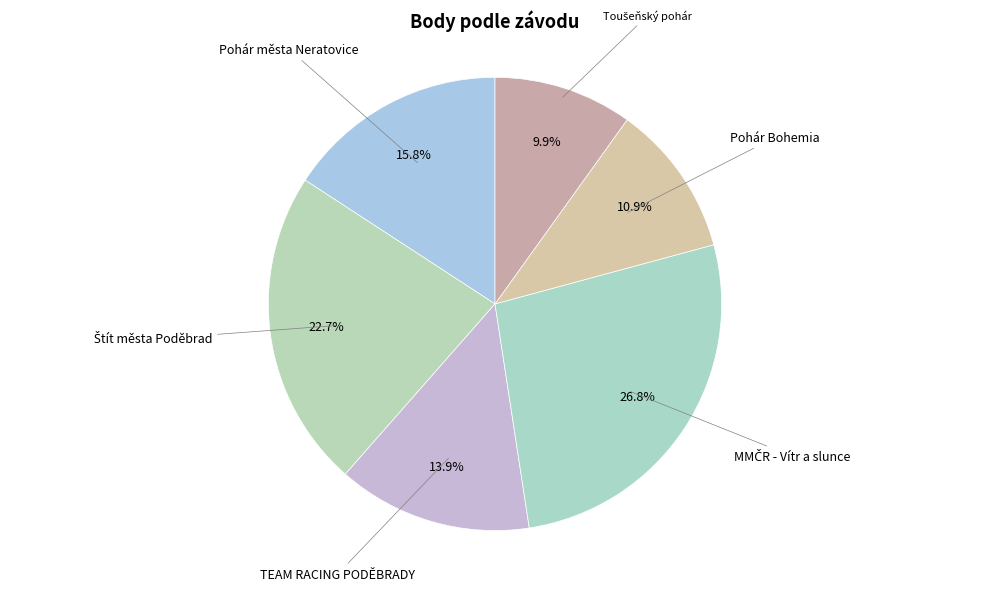

Is it true that TEAM RACING PODĚBRADY is 14% of the pie?

True